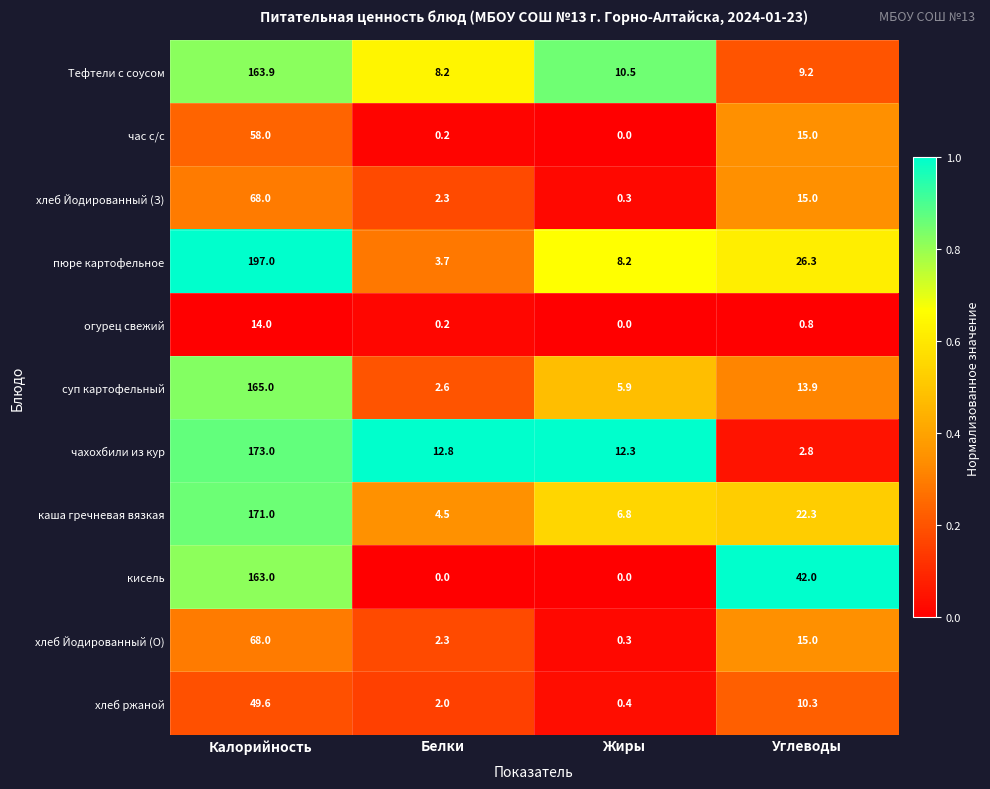

Read the кисель value at Калорийность.

163.0